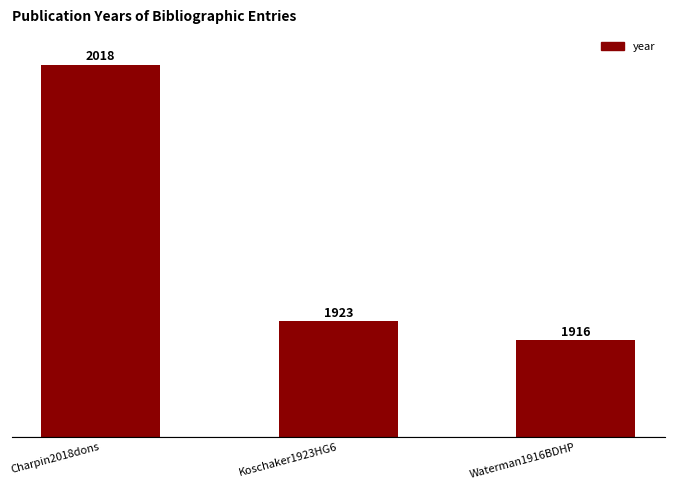

What is the difference between the maximum and minimum values?

102